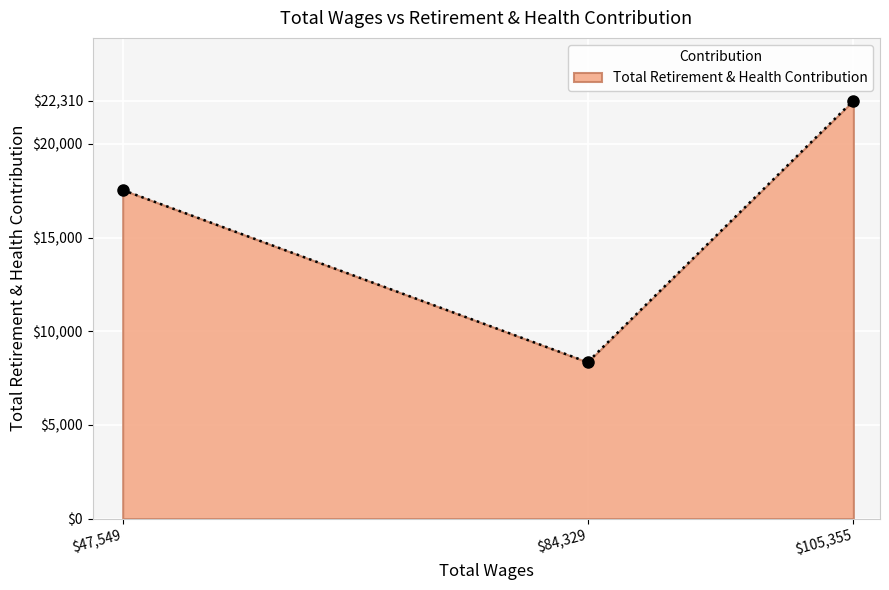

The value at $105,355 is 37336. True or false?

False